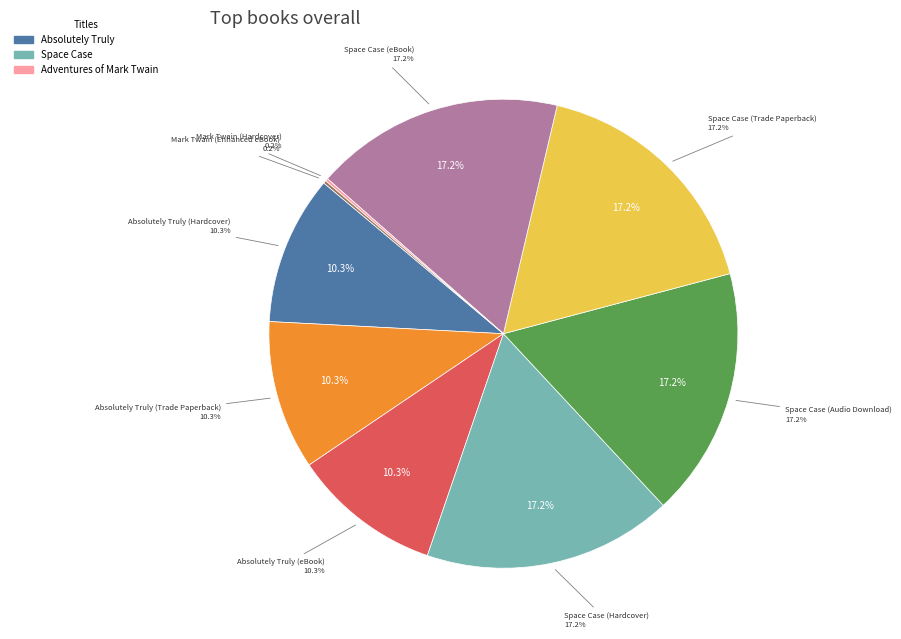

The Mark Twain (Enhanced eBook) slice represents 1% of the pie. True or false?

False